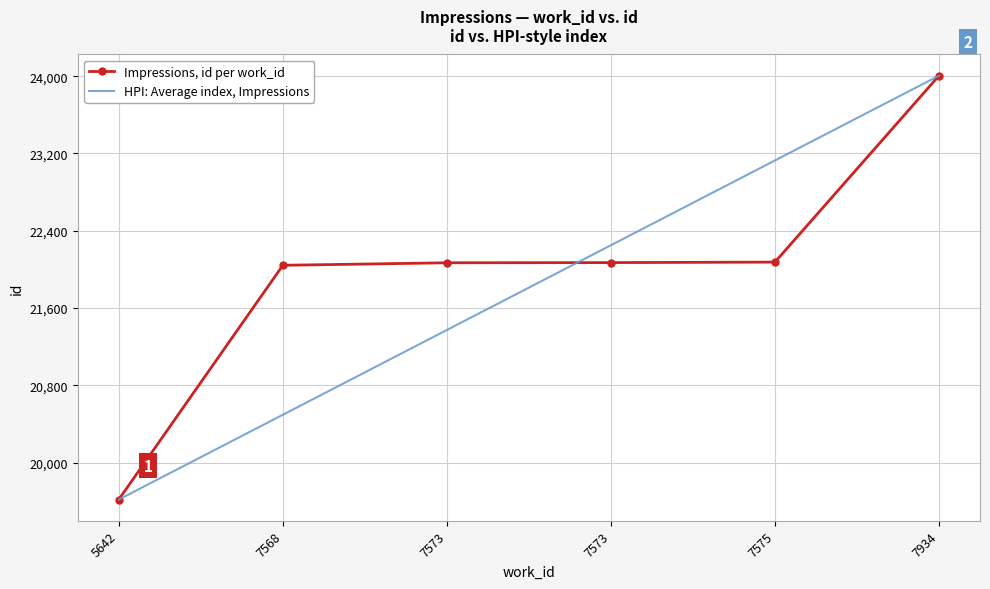

Rank the categories by Impressions, id per work_id value from lowest to highest.

5642, 7568, 7573, 7573, 7575, 7934